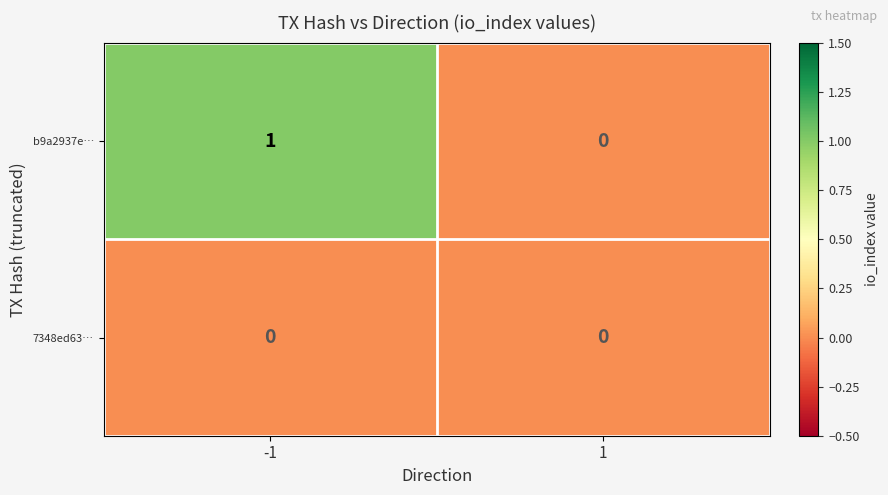

Which series has the widest spread of values?

b9a2937e…